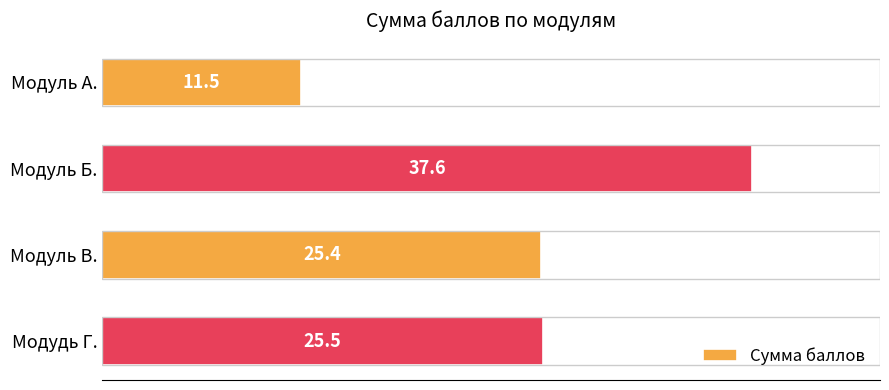

Reading top to bottom, extract all data points from this chart.

Модуль А.=11.5	Модуль Б.=37.6	Модуль В.=25.4	Модудь Г.=25.5